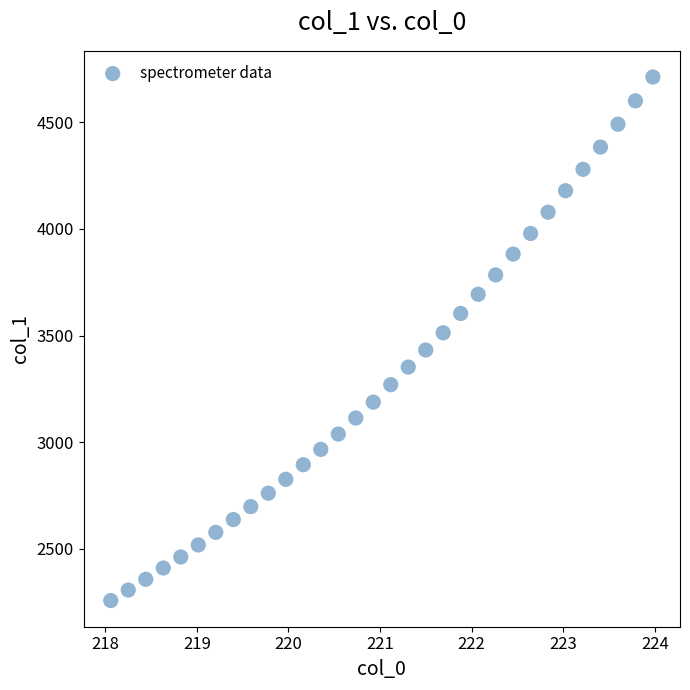

What is the range of X values (max minus min)?

5.9